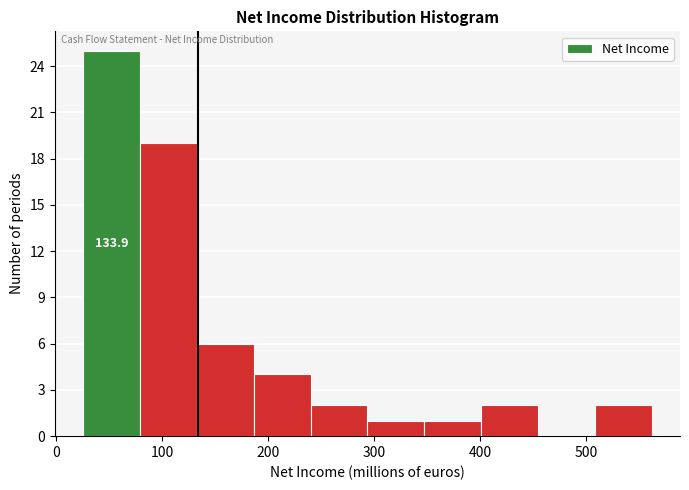

Over which range of the x-axis is the bar tallest?

30 to 80